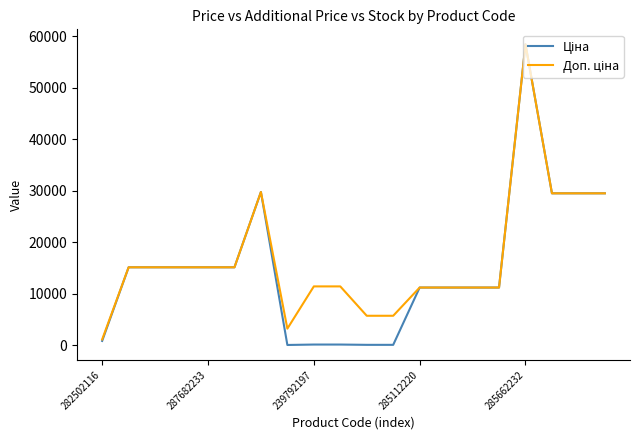

What is the greatest value displayed?

58426.5